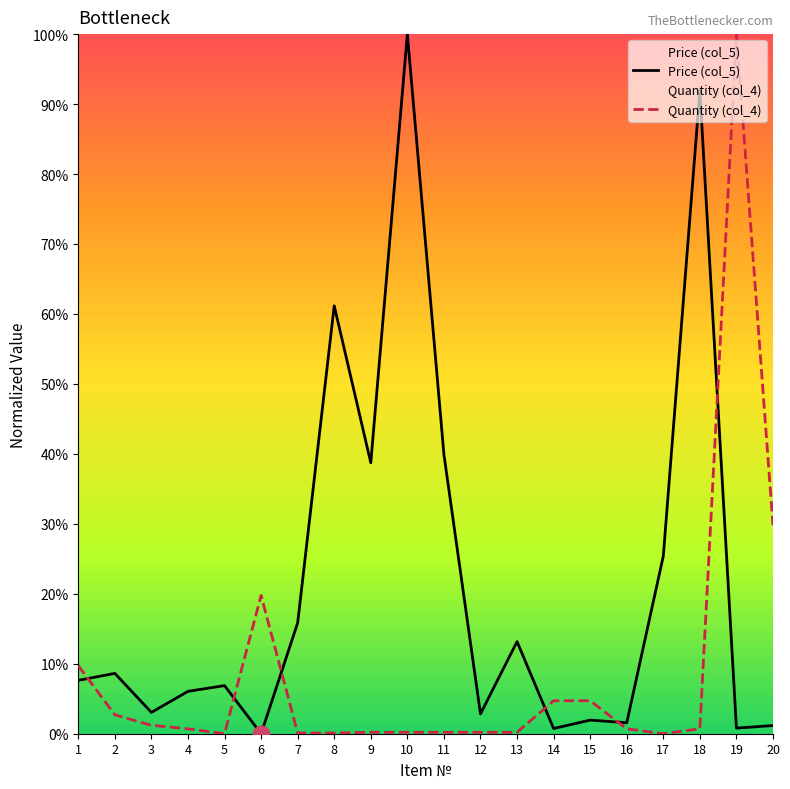

Where is Price (col_5) nearest to the value 50?

11